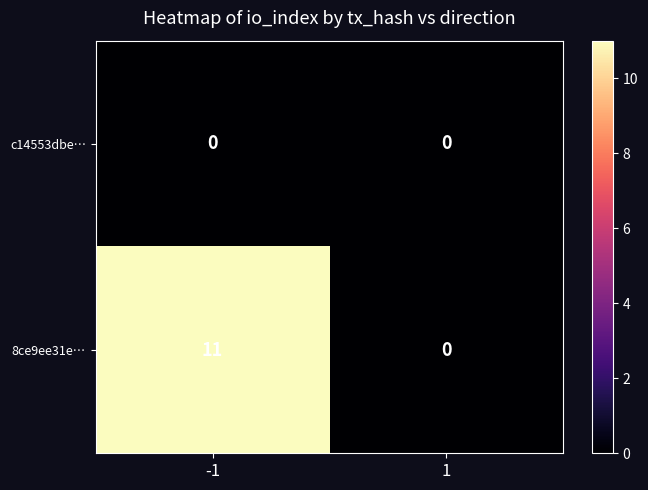

List the series in order of their peak value, highest first.

8ce9ee31e…, c14553dbe…